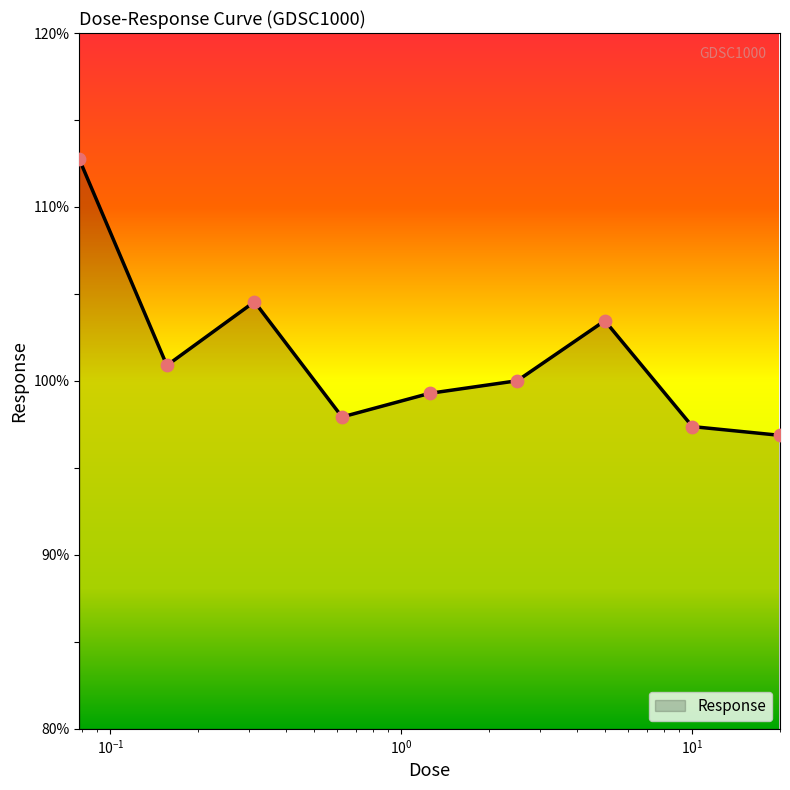

What is the difference between the maximum and minimum values?

15.9